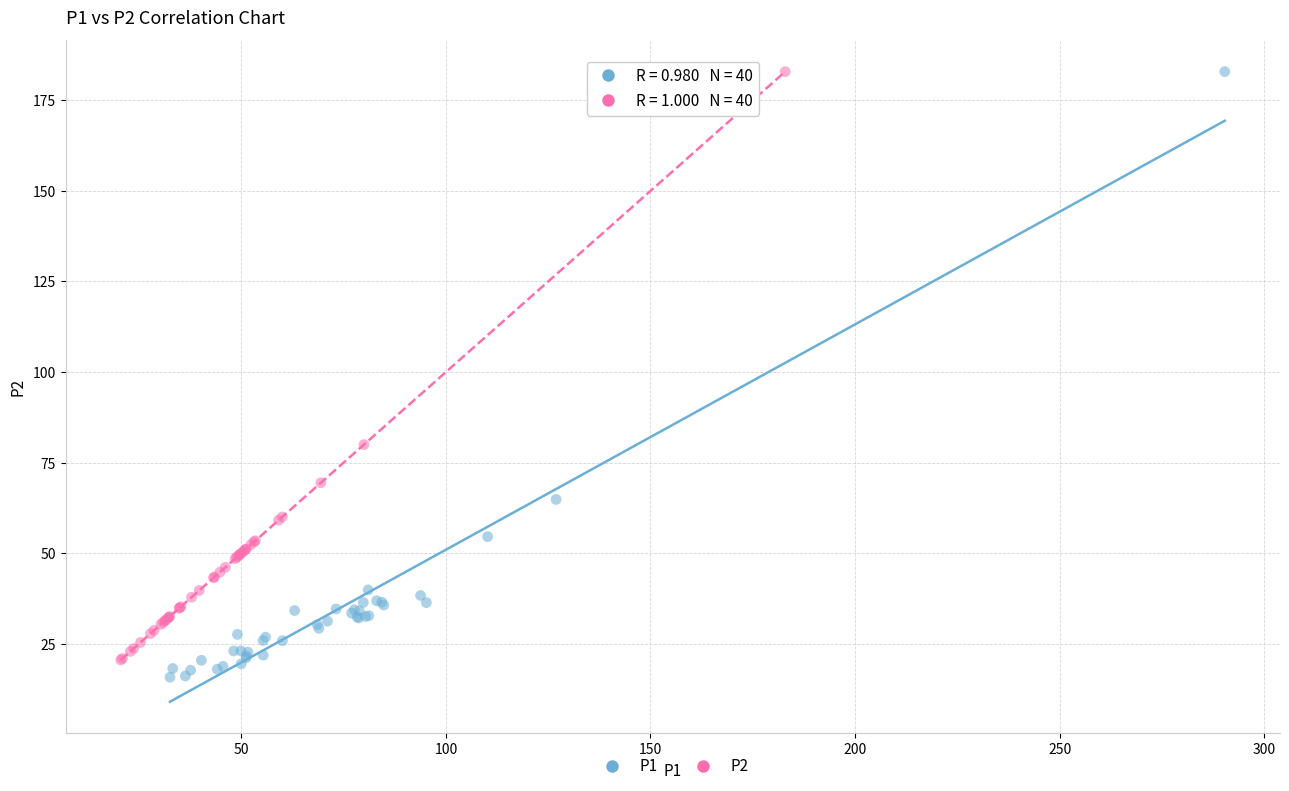

Which series contains the lowest Y value?

P1